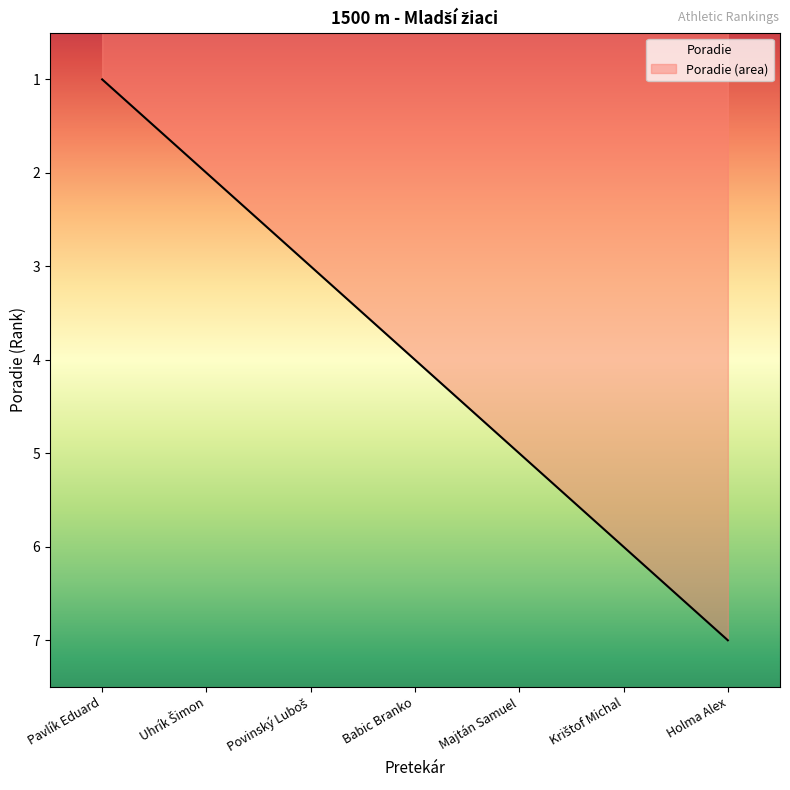

How many lines are shown in the chart?

1